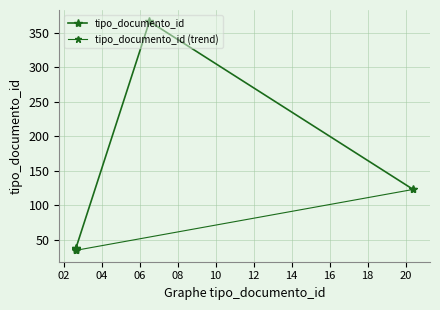

Read the value at 2020-07-02 15:43:02.

35